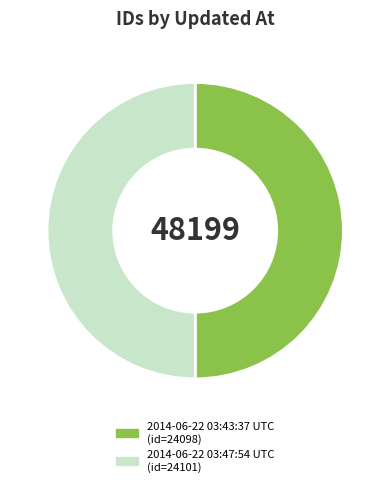

What is the ratio of the value at 2014-06-22 03:47:54 UTC to the value at 2014-06-22 03:43:37 UTC?

1.0